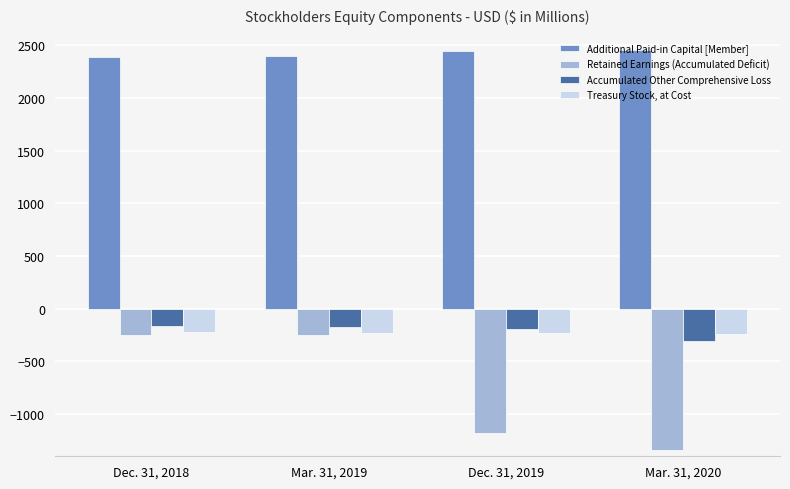

What position from the left is Dec. 31, 2019?

3